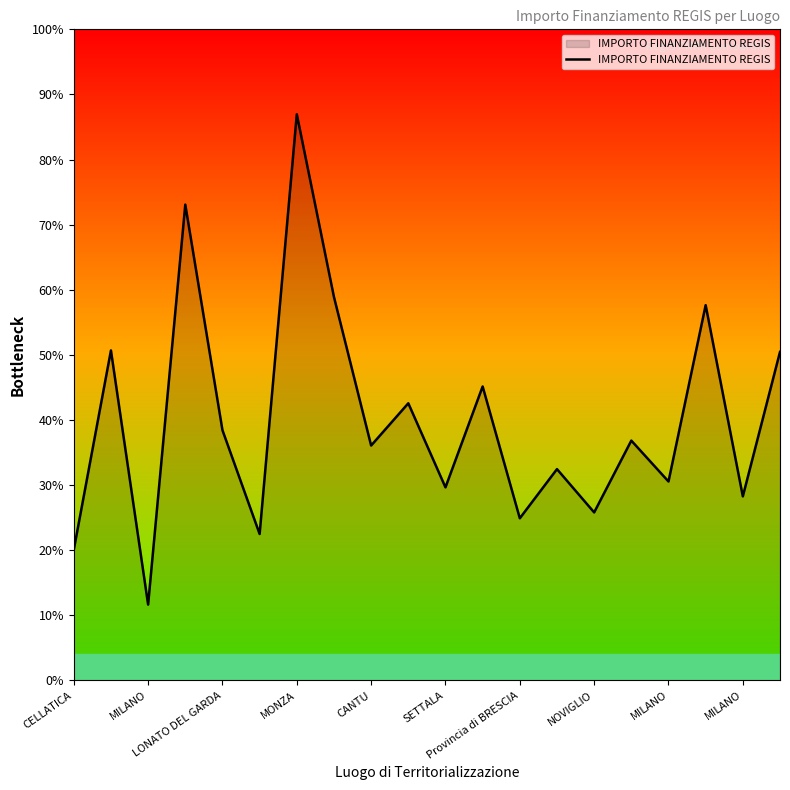

Is this an area chart (filled region under the line)?

Yes